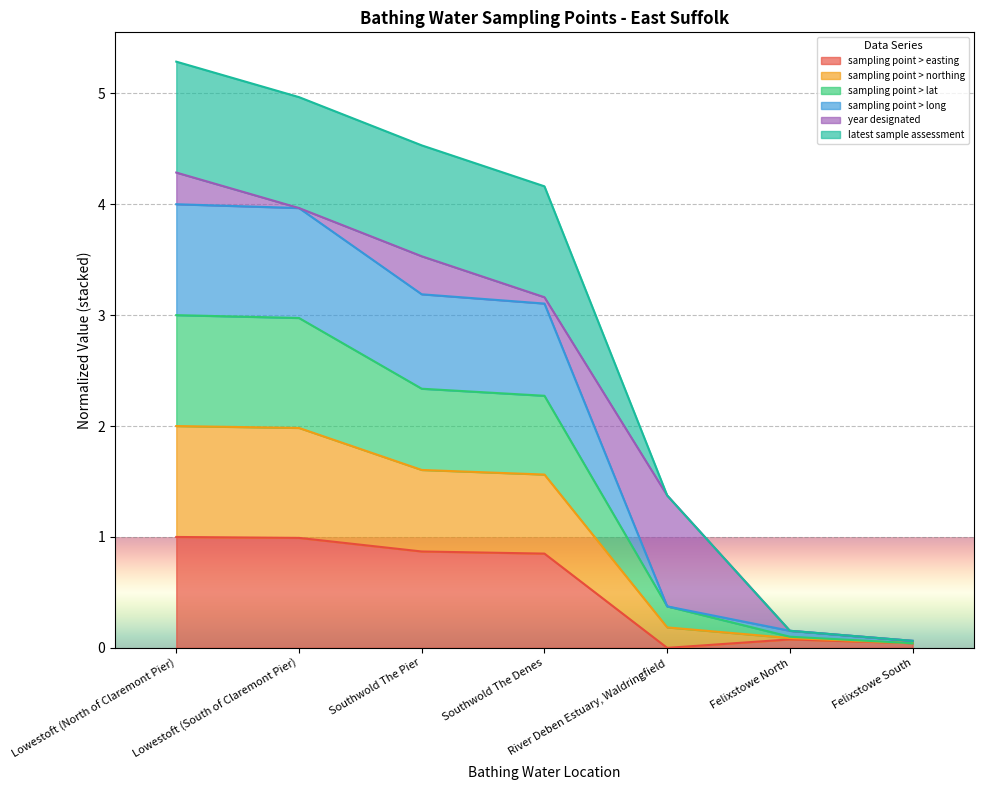

What is the total value across all series at Southwold The Pier?

4.5